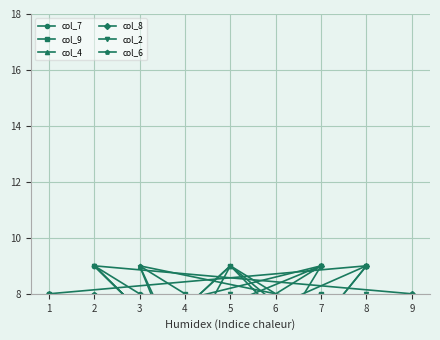

How many data points in col_6 are less than 5?

8